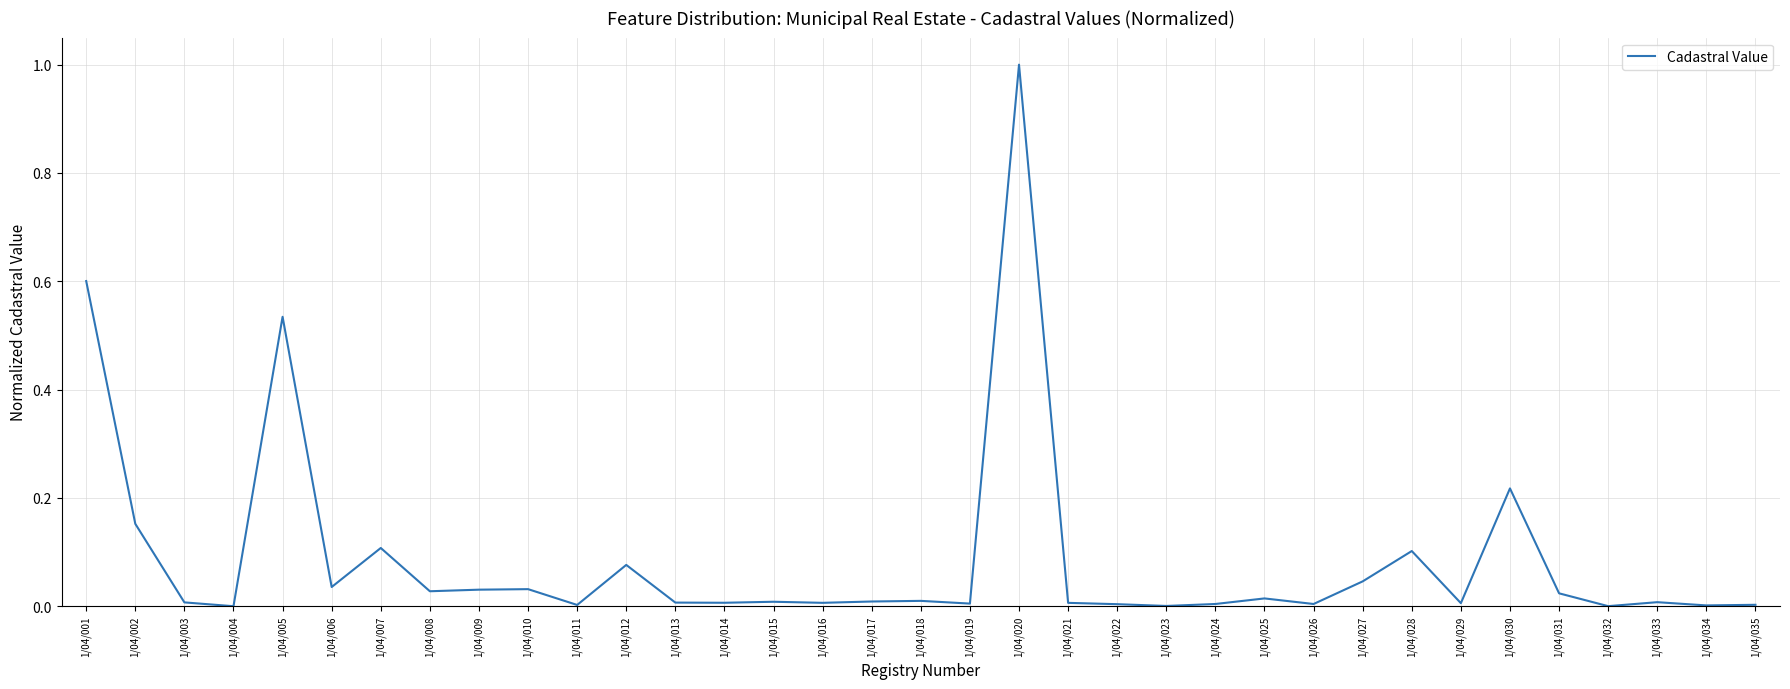

True or false: the data shows 0.0 at 1/04/031.

True